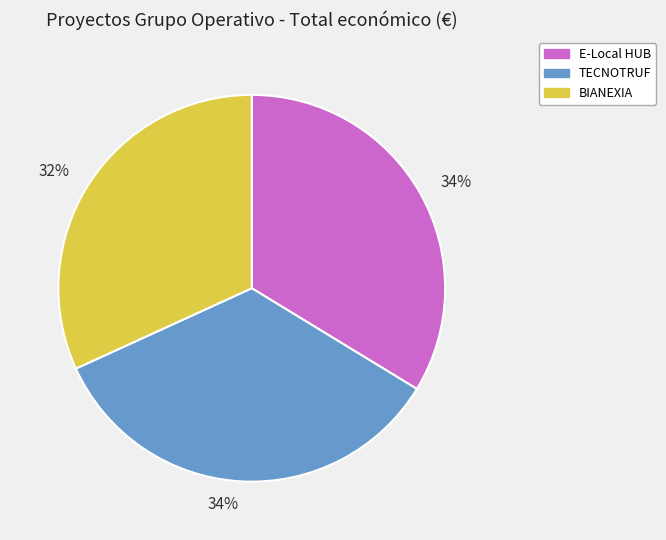

Does any single category account for the majority?

No